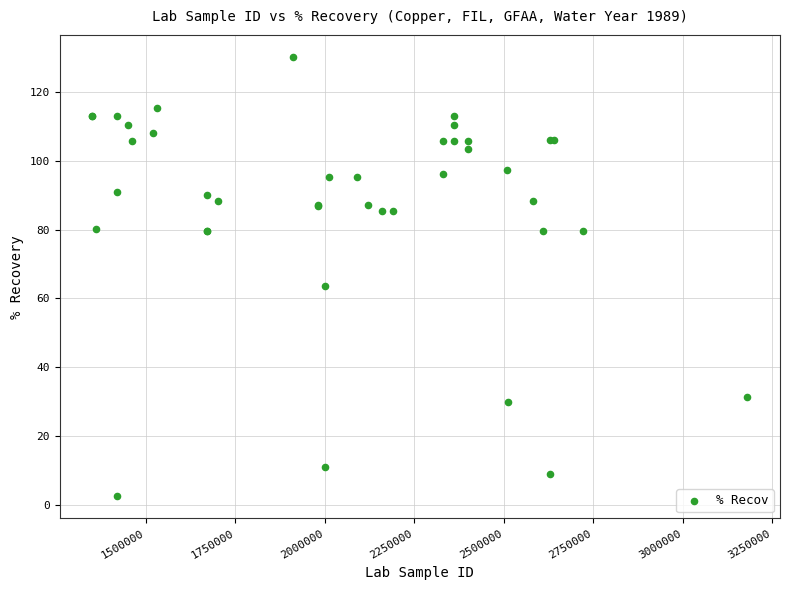

What Y value in the scatter plot is closest to 66?

63.5